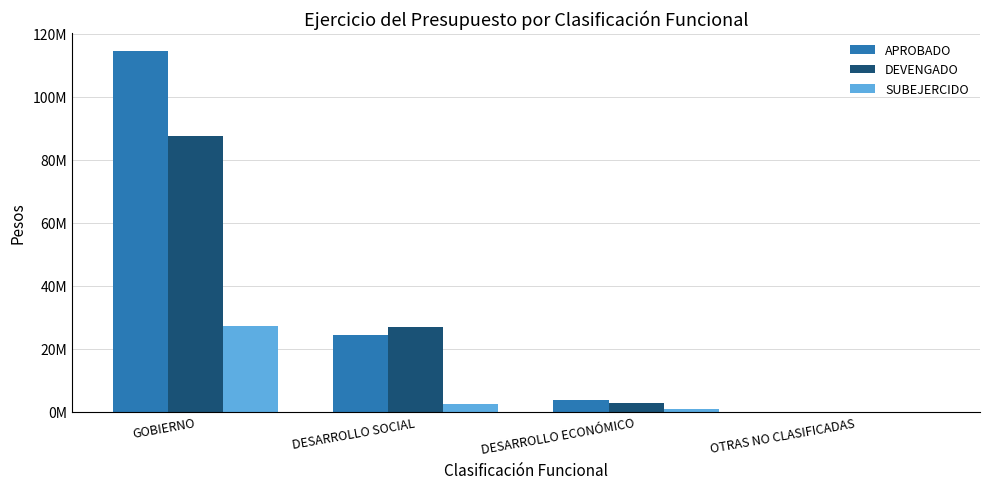

Reading left to right, what are all the values shown in this chart?

APROBADO: GOBIERNO=114479262.5	DESARROLLO SOCIAL=24280154.0	DESARROLLO ECONÓMICO=3834000.0	OTRAS NO CLASIFICADAS=0.0
DEVENGADO: GOBIERNO=87399980.4	DESARROLLO SOCIAL=26868310.1	DESARROLLO ECONÓMICO=2935814.3	OTRAS NO CLASIFICADAS=0.0
SUBEJERCIDO: GOBIERNO=27079282.1	DESARROLLO SOCIAL=2588156.1	DESARROLLO ECONÓMICO=898185.7	OTRAS NO CLASIFICADAS=0.0